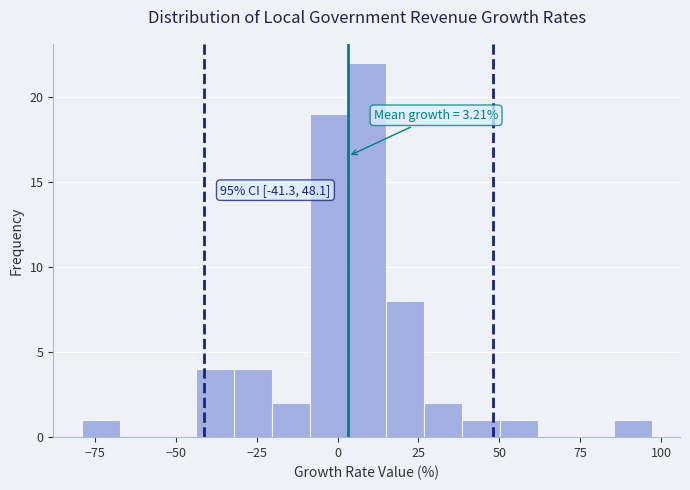

Read against the x-axis, roughly where is the centre of the tallest bar?

10